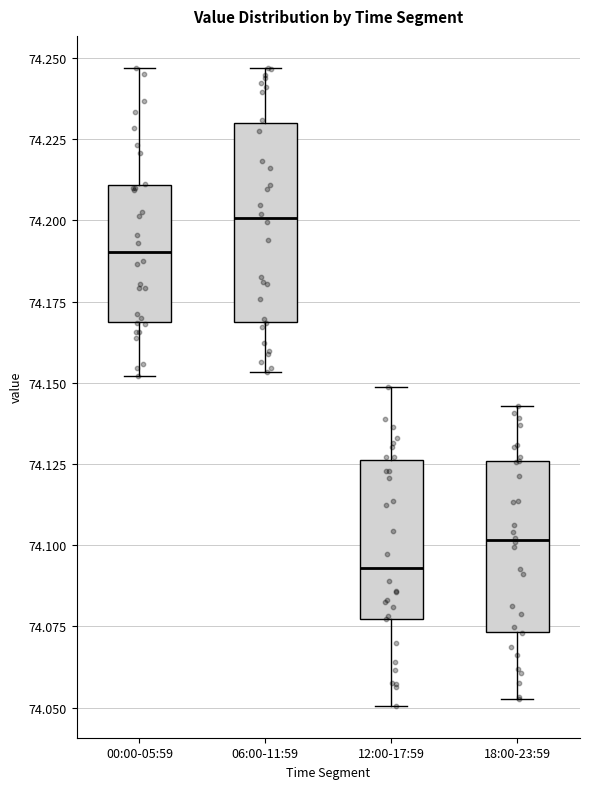

Comparing the boxes themselves (not the whiskers), which one is the tallest?

06:00-11:59